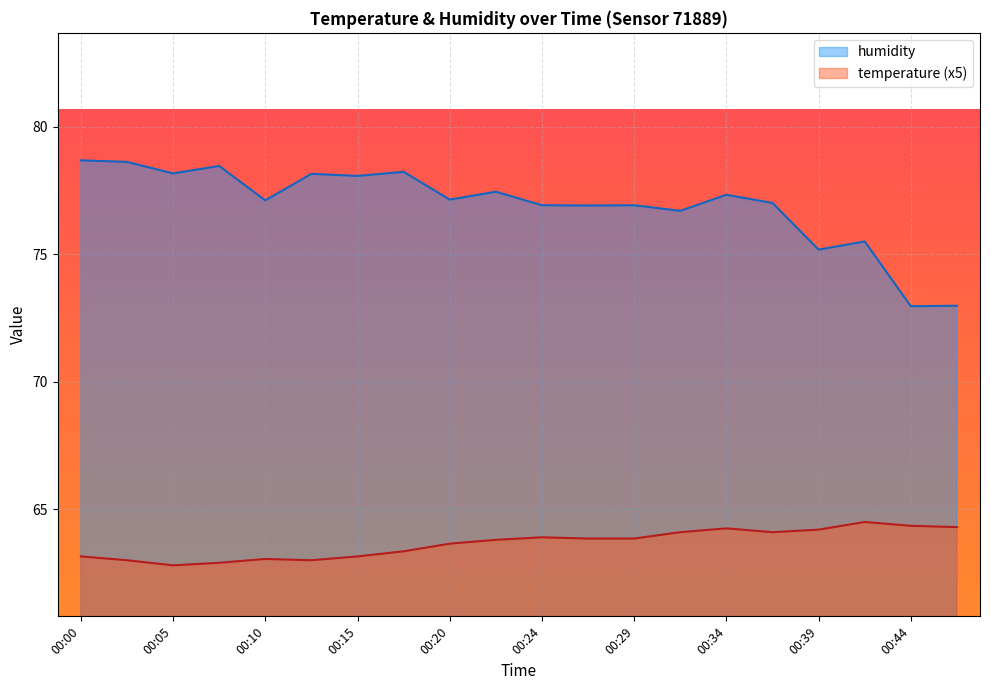

What are all the series names shown in the legend?

humidity, temperature (x5)